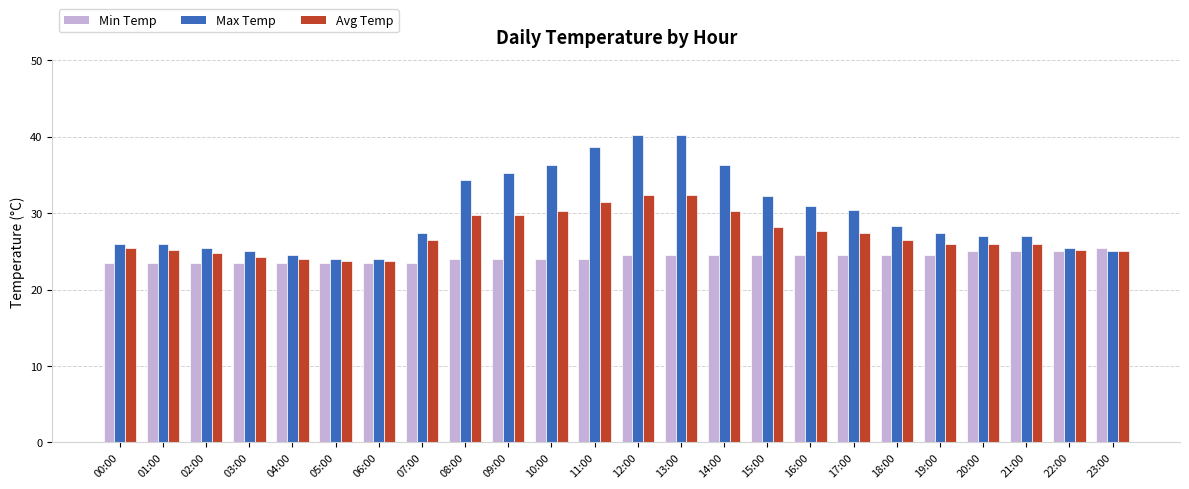

Which series has the widest spread of values?

Max Temp